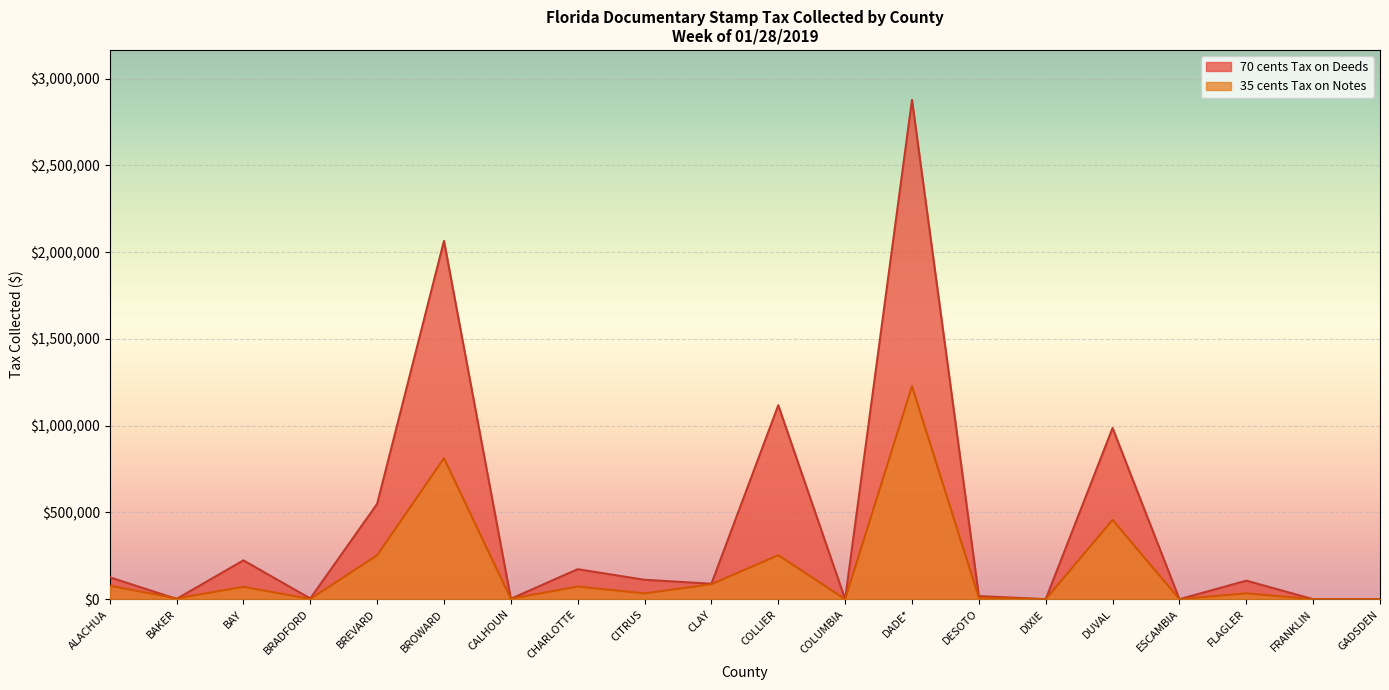

How many lines are shown in the chart?

2